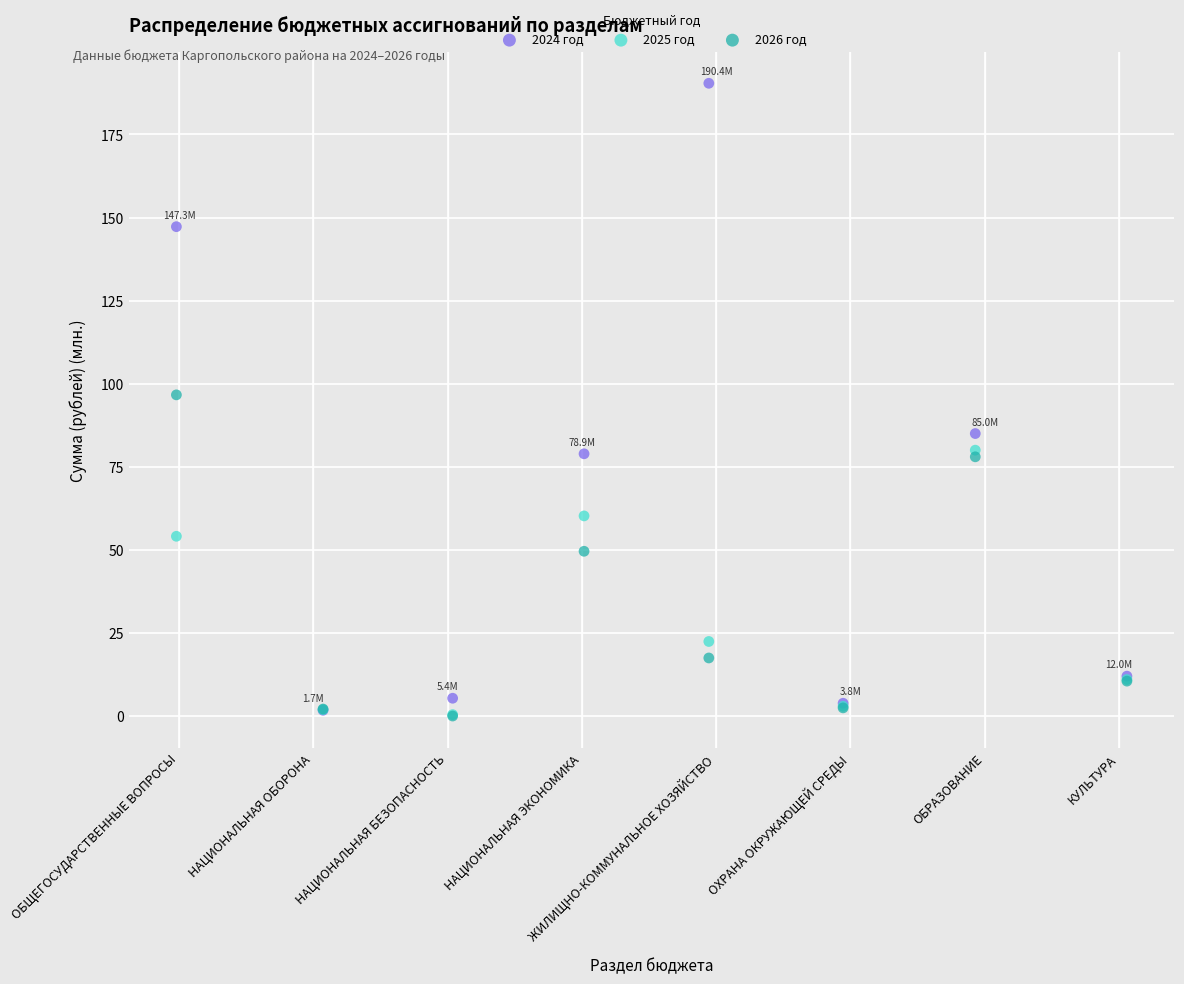

In the 2025 год series, what Y value is closest to 40?

54.1